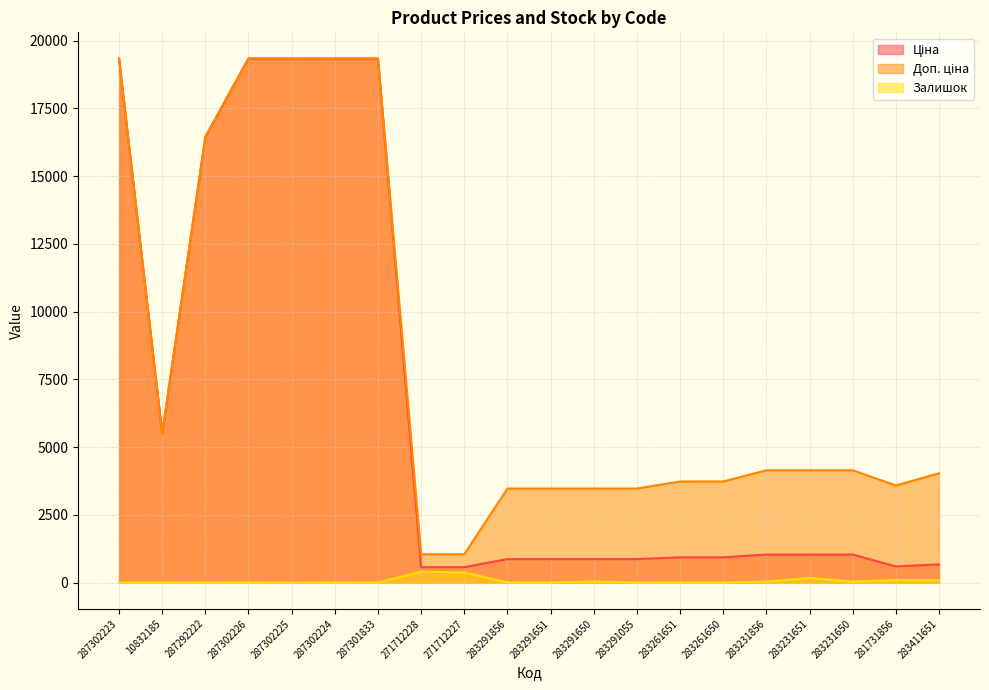

Reading left to right, list all the values displayed in this chart.

Ціна: 19343.1	5497.3	16448.2	19343.1	19343.1	19343.1	19343.1	571.6	571.6	868.0	868.0	868.0	868.0	933.5	933.5	1036.5	1036.5	1036.5	597.8	672.7
Доп. ціна: 19343.1	5497.3	16448.2	19343.1	19343.1	19343.1	19343.1	1048.0	1048.0	3472.1	3472.1	3472.1	3472.1	3734.2	3734.2	4145.9	4145.9	4145.9	3586.7	4036.0
Залишок: 7.0	7.0	4.0	7.0	0.0	6.0	0.0	405.0	374.0	9.0	7.0	43.0	4.0	9.0	6.0	38.0	172.0	40.0	94.0	87.0